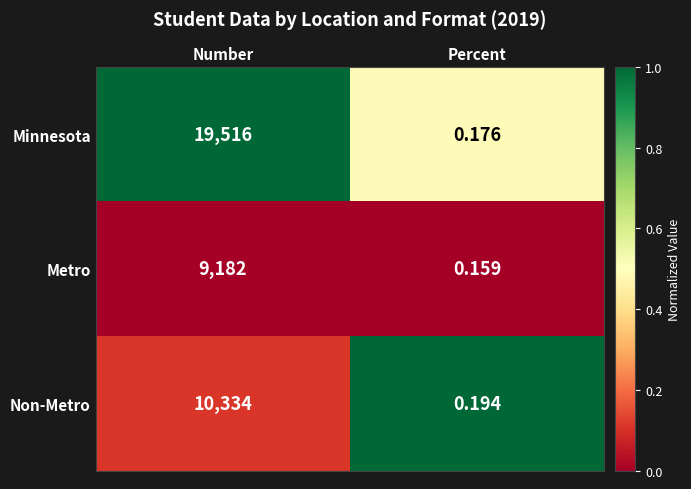

Which series has the largest total across all categories?

Minnesota